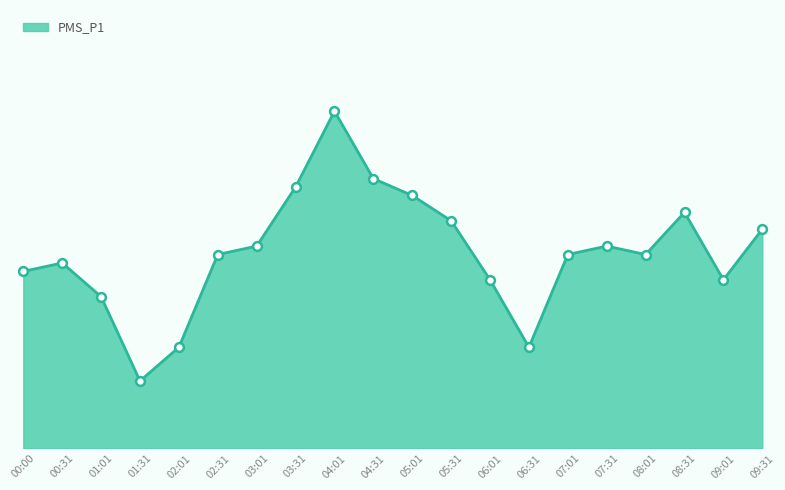

Does the chart have visible grid lines?

No